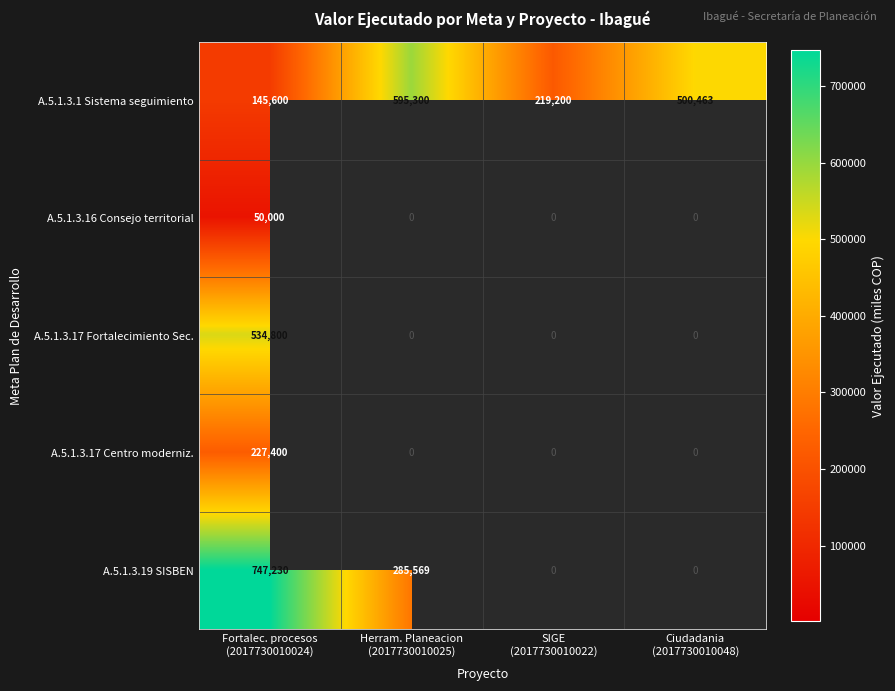

What is the difference between the maximum and minimum values in the A.5.1.3.1 Sistema seguimiento series?

449700